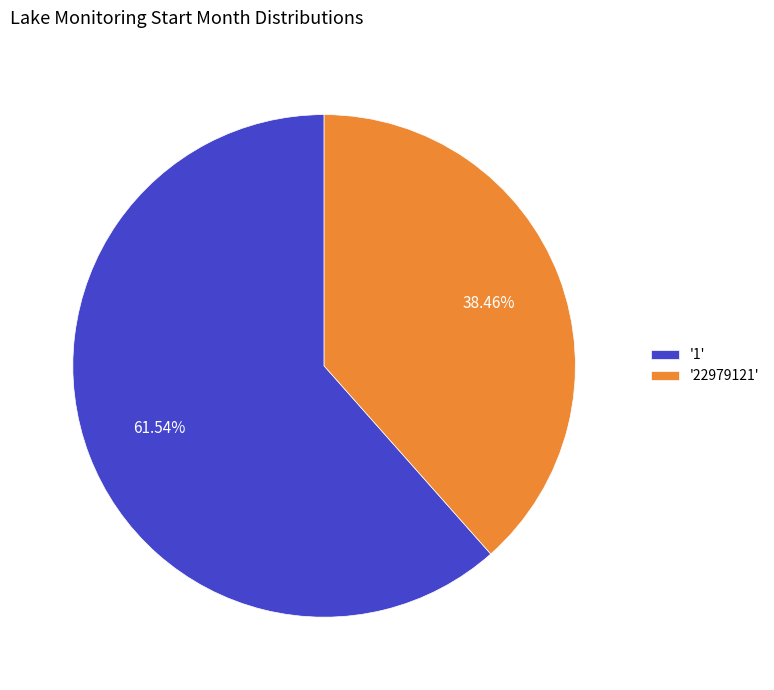

Between '1' and '22979121', which is larger?

'1'